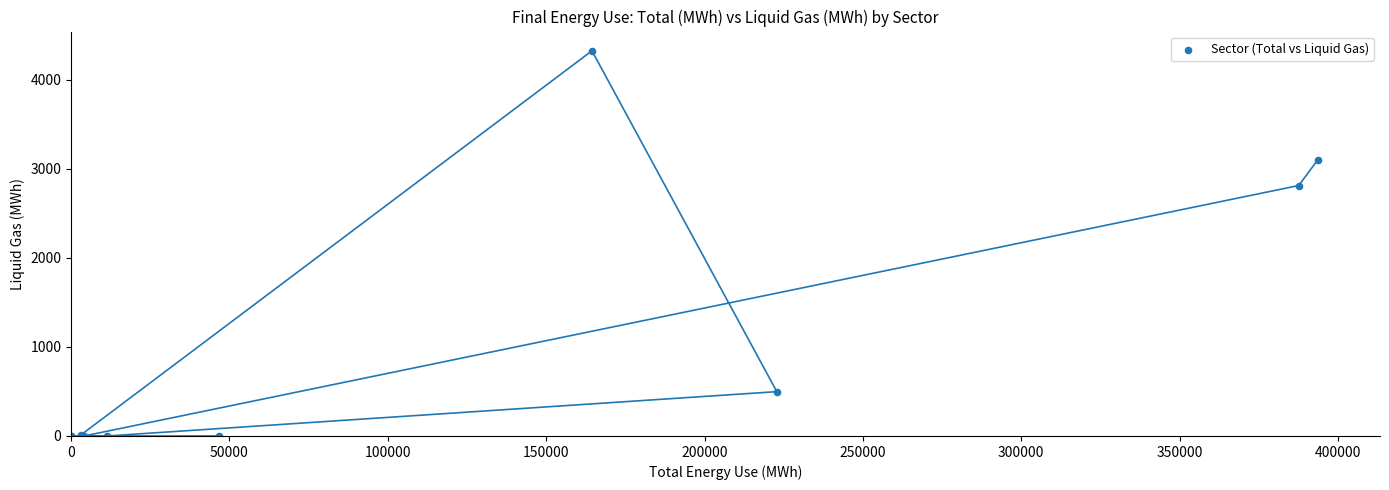

What Y value in the scatter plot is closest to 2163?

2813.2